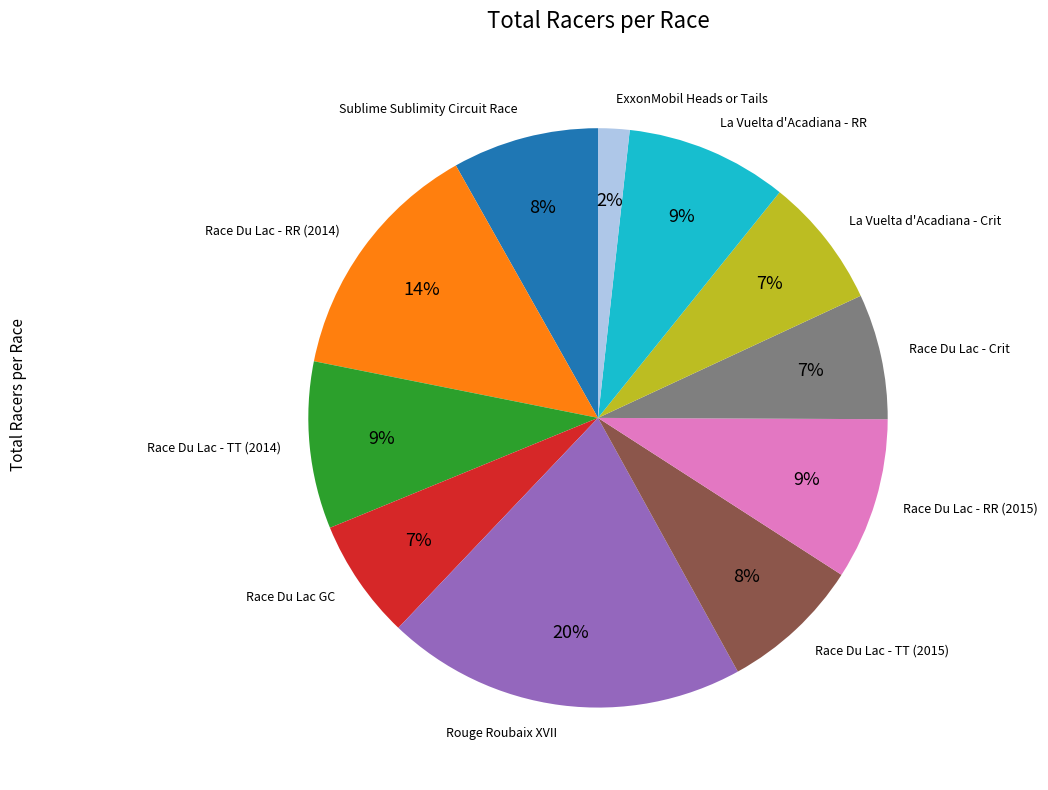

Does any single category account for the majority?

No